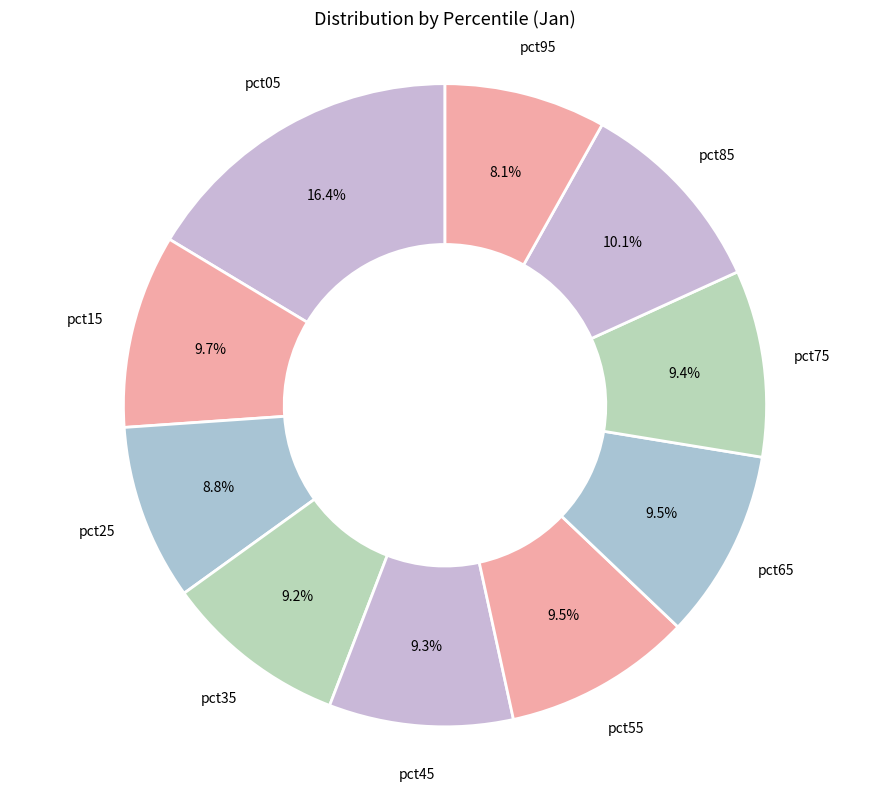

What is the smallest slice in the pie chart?

pct95